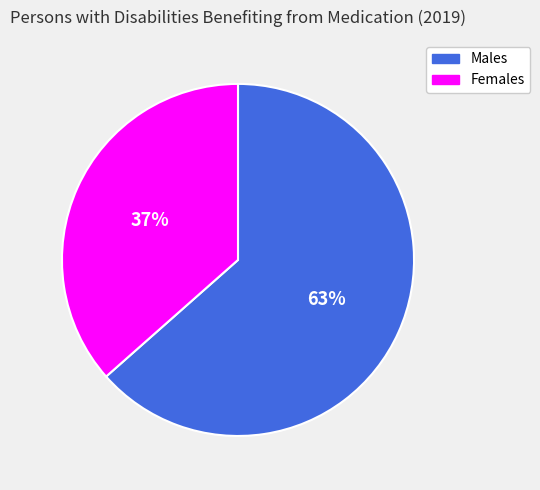

To the nearest percent, what is the average slice percentage?

50%